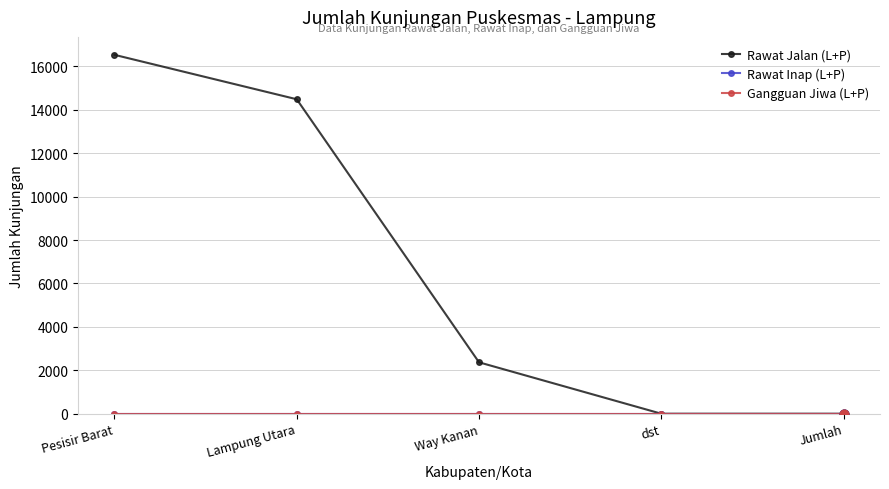

Is the value of Gangguan Jiwa (L+P) at Way Kanan greater than the value of Rawat Inap (L+P) at Jumlah?

No